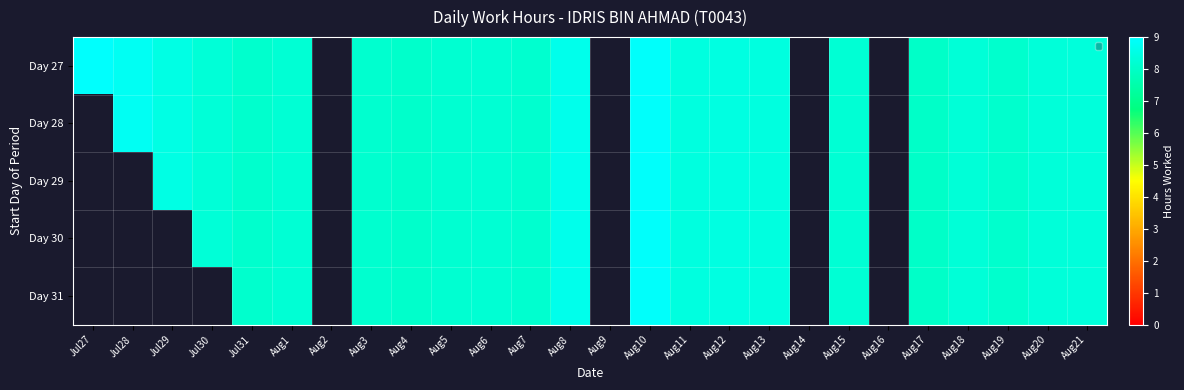

How many data points does each series have?

26